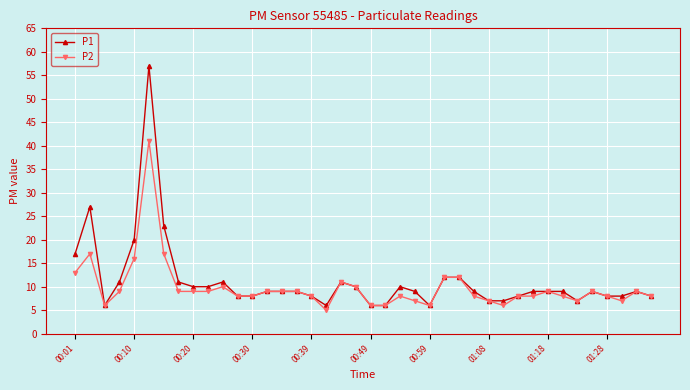

At how many categories does at least one series exceed 21?

3